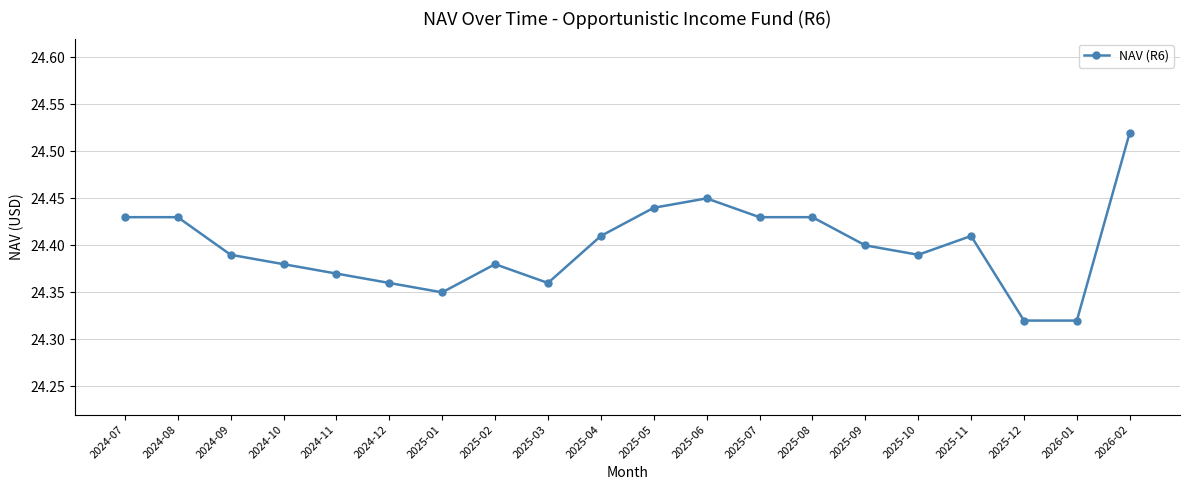

Which category has the highest value across all series?

2026-02